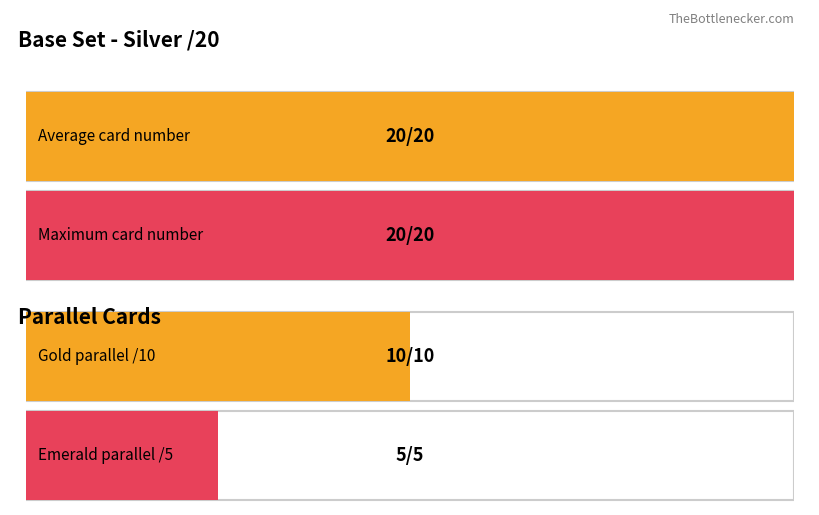

The value of Average utilization at 12 is 32. True or false?

False